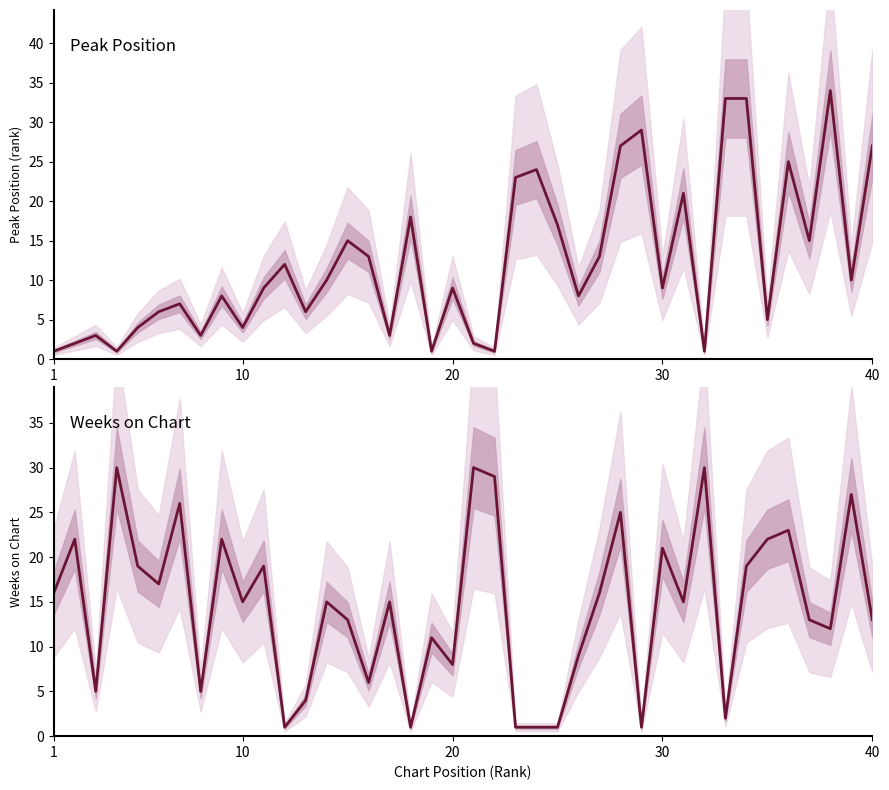

How many lines are shown in the chart?

2